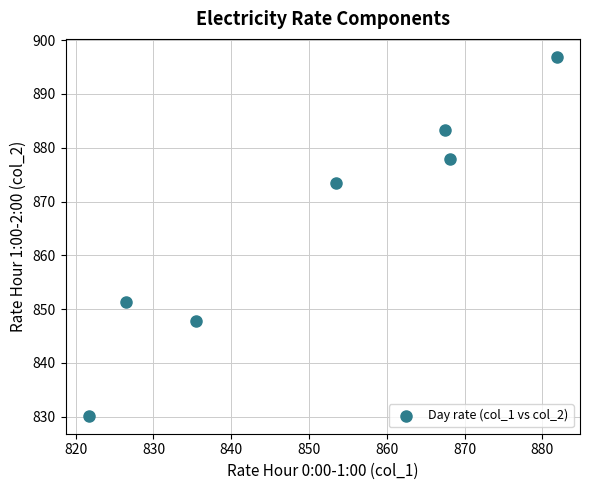

What Y value in the scatter plot is closest to 863?

873.5